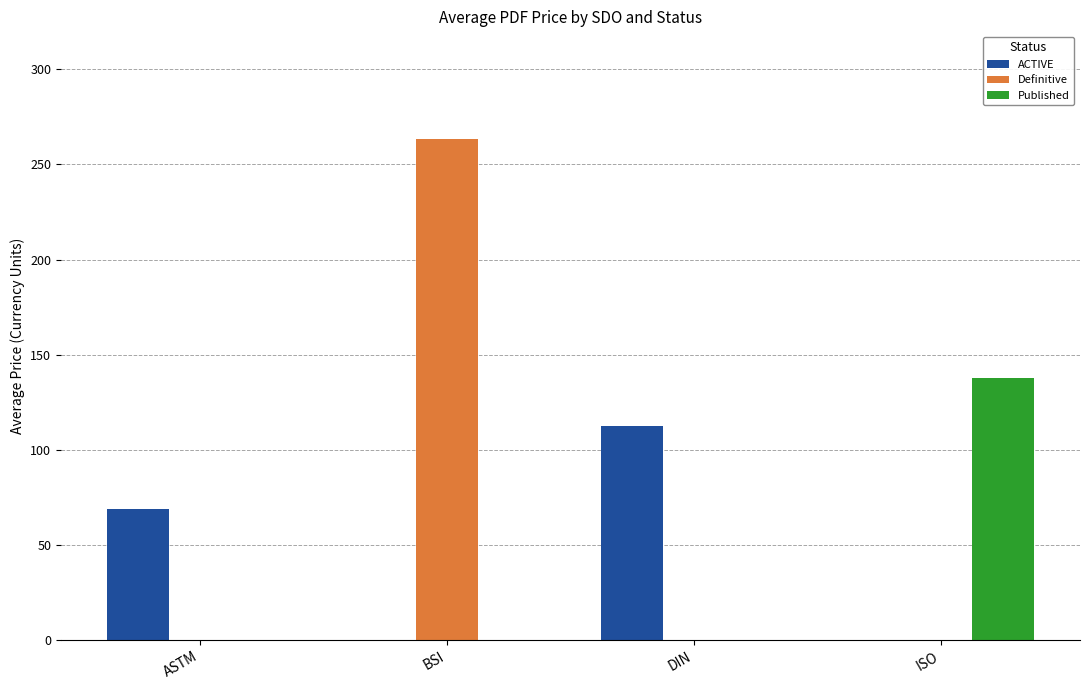

How many categories are shown in the chart?

4